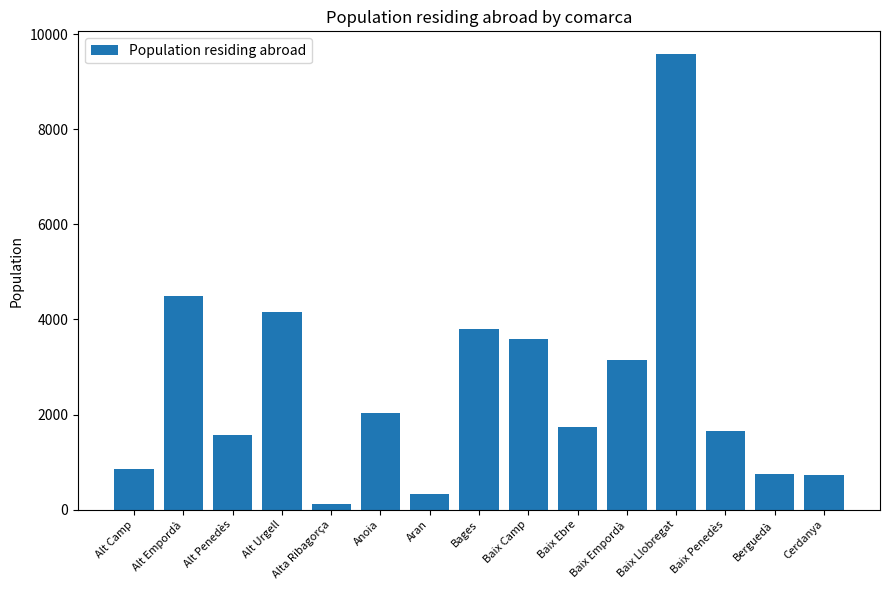

What value does the data have at Baix Camp, to the nearest 10?

3600